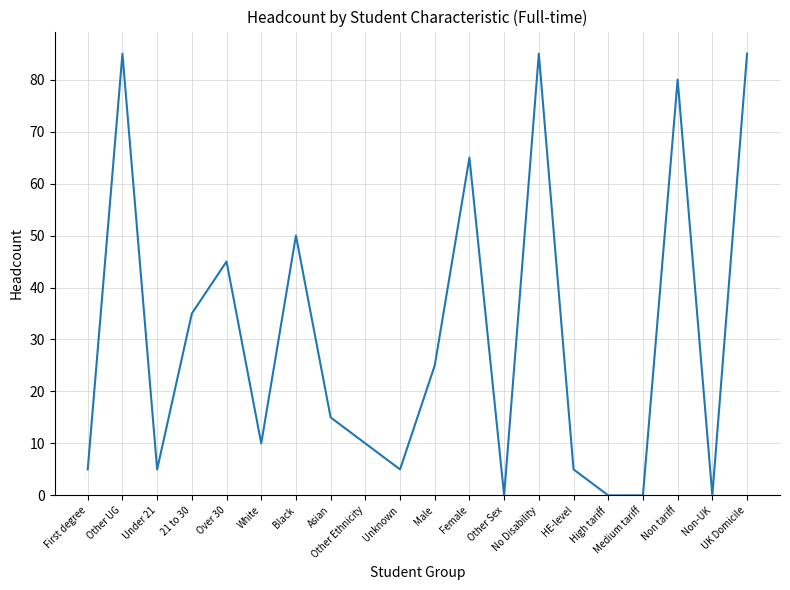

Reading left to right, what are all the values shown in this chart?

5	85	5	35	45	10	50	15	10	5	25	65	0	85	5	0	0	80	0	85